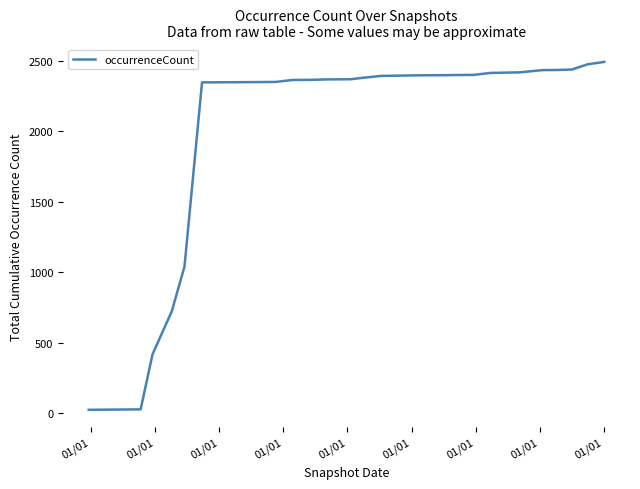

Where is the data nearest to the value 1256?

01/01